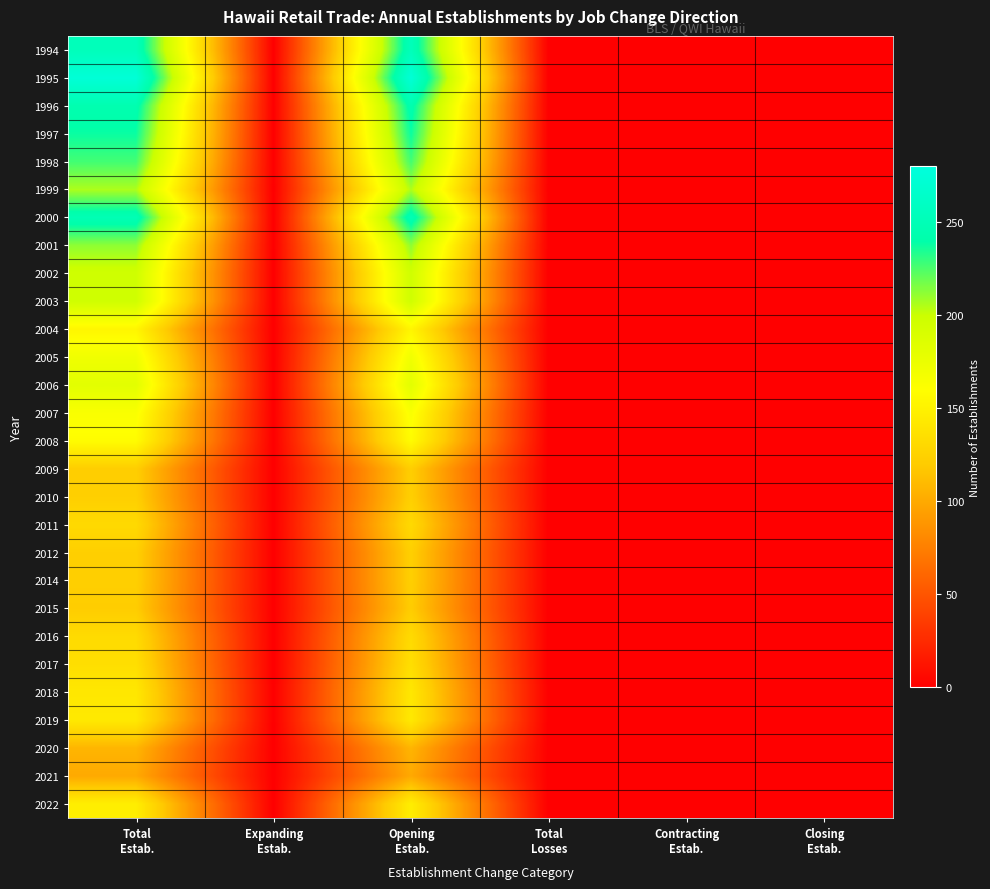

At which category is the sum across all series the highest?

Total
Estab.